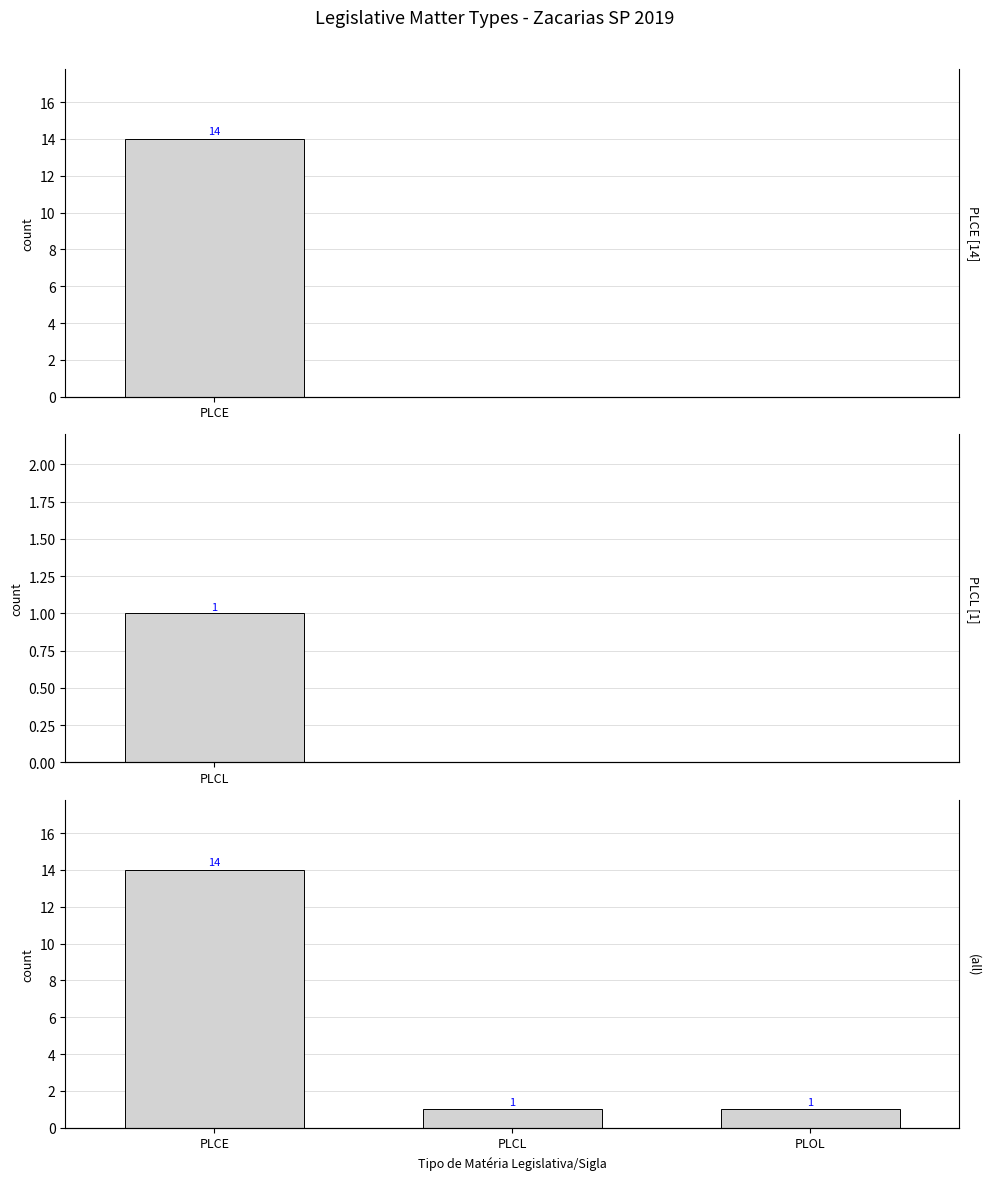

Are the bars grouped side by side (vs. stacked)?

No